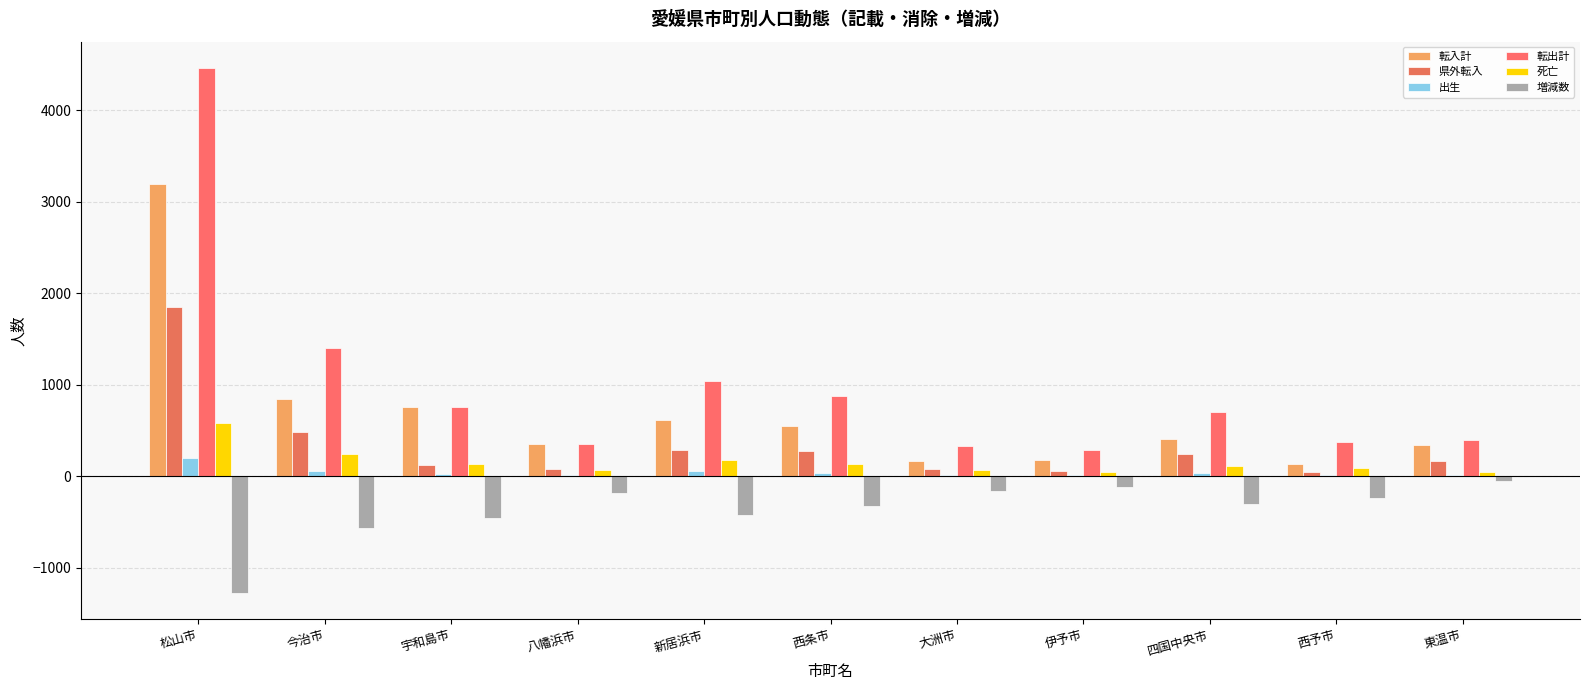

What is the sum of all 県外転入 values?

3663